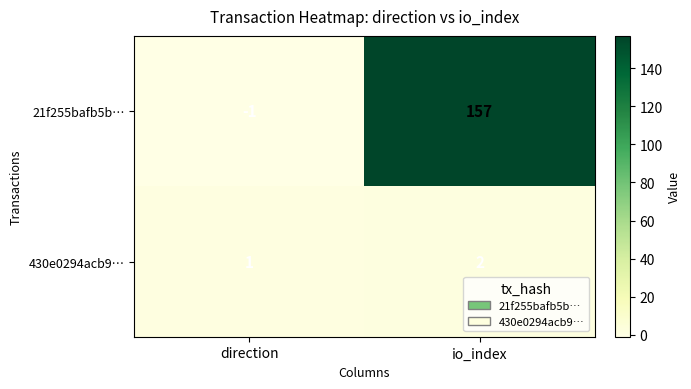

What is the smallest value displayed?

-1